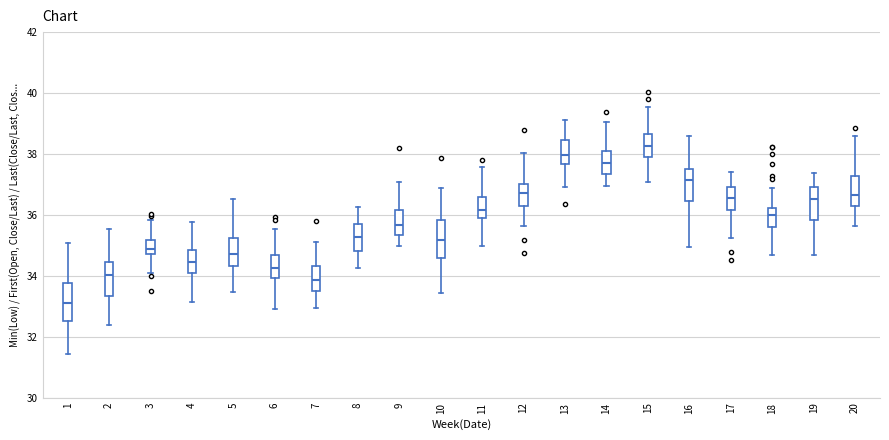

Reading left to right, read every box against the y-axis: the position of its median line, the range the box covers, and the ends of its whiskers. The values are not printed on the chart, so give them approximately, as read against the axis.

1: median 33.2, box 32.6 to 33.8, whiskers 31.4 to 35.0
2: median 34.0, box 33.4 to 34.4, whiskers 32.4 to 35.6
3: median 34.8 (just above the box's lower edge), box 34.8 to 35.2, whiskers 34.0 to 35.8
4: median 34.4, box 34.0 to 34.8, whiskers 33.2 to 35.8
5: median 34.8, box 34.4 to 35.2, whiskers 33.4 to 36.6
6: median 34.2, box 34.0 to 34.6, whiskers 33.0 to 35.6
7: median 33.8, box 33.4 to 34.4, whiskers 33.0 to 35.2
8: median 35.2, box 34.8 to 35.8, whiskers 34.2 to 36.2
9: median 35.6, box 35.4 to 36.2, whiskers 35.0 to 37.0
10: median 35.2, box 34.6 to 35.8, whiskers 33.4 to 36.8
11: median 36.2, box 36.0 to 36.6, whiskers 35.0 to 37.6
12: median 36.8, box 36.4 to 37.0, whiskers 35.6 to 38.0
13: median 38.0, box 37.6 to 38.4, whiskers 37.0 to 39.2
14: median 37.8, box 37.4 to 38.0, whiskers 37.0 to 39.0
15: median 38.2, box 38.0 to 38.6, whiskers 37.0 to 39.6
16: median 37.2, box 36.4 to 37.6, whiskers 35.0 to 38.6
17: median 36.6, box 36.2 to 37.0, whiskers 35.2 to 37.4
18: median 36.0, box 35.6 to 36.2, whiskers 34.6 to 36.8
19: median 36.6, box 35.8 to 37.0, whiskers 34.6 to 37.4
20: median 36.6, box 36.2 to 37.2, whiskers 35.6 to 38.6